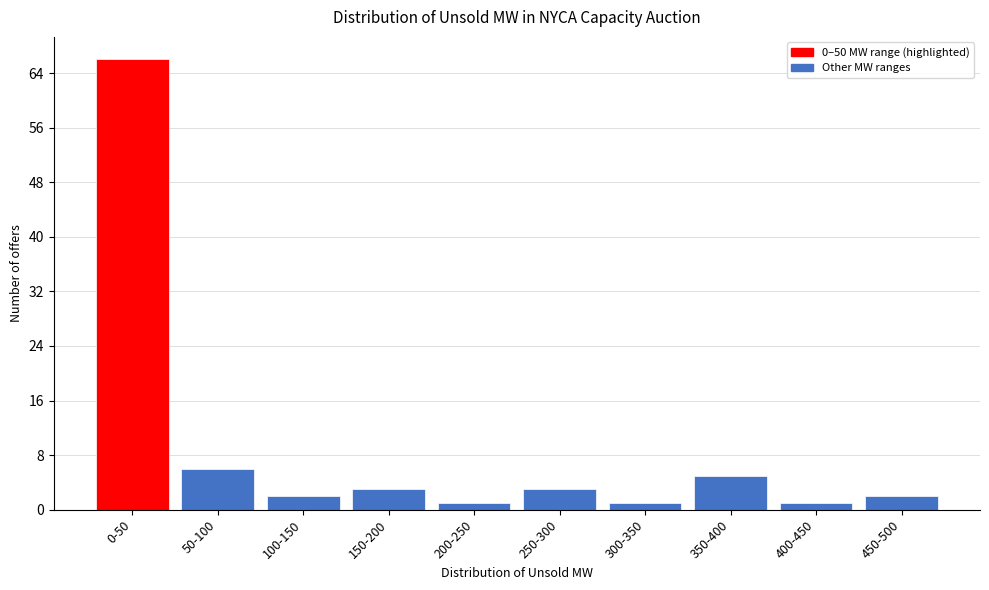

Reading right to left, list all the values displayed in this chart.

2	1	5	1	3	1	3	2	6	66